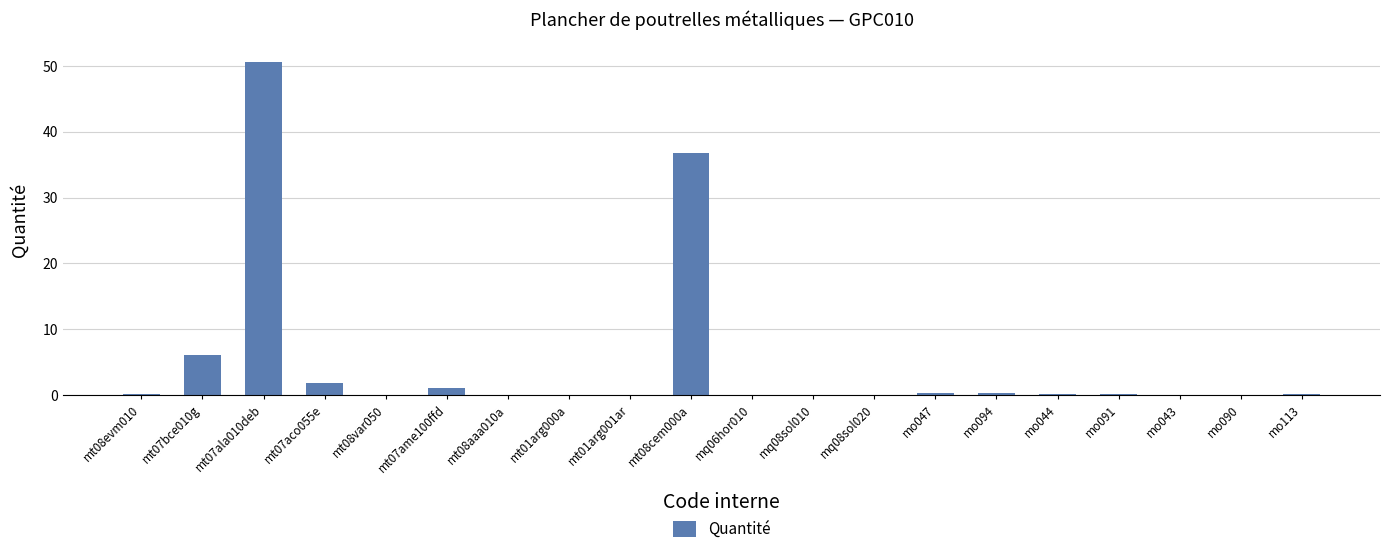

At which label is the value closest to 25?

mt08cem000a